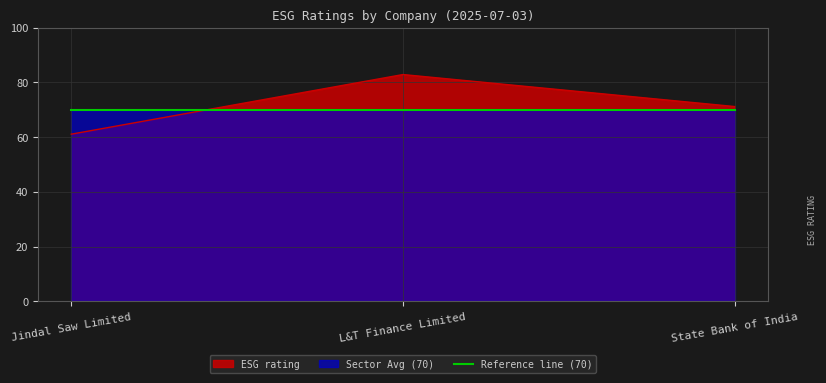

Where is the data nearest to the value 72?

State Bank of India